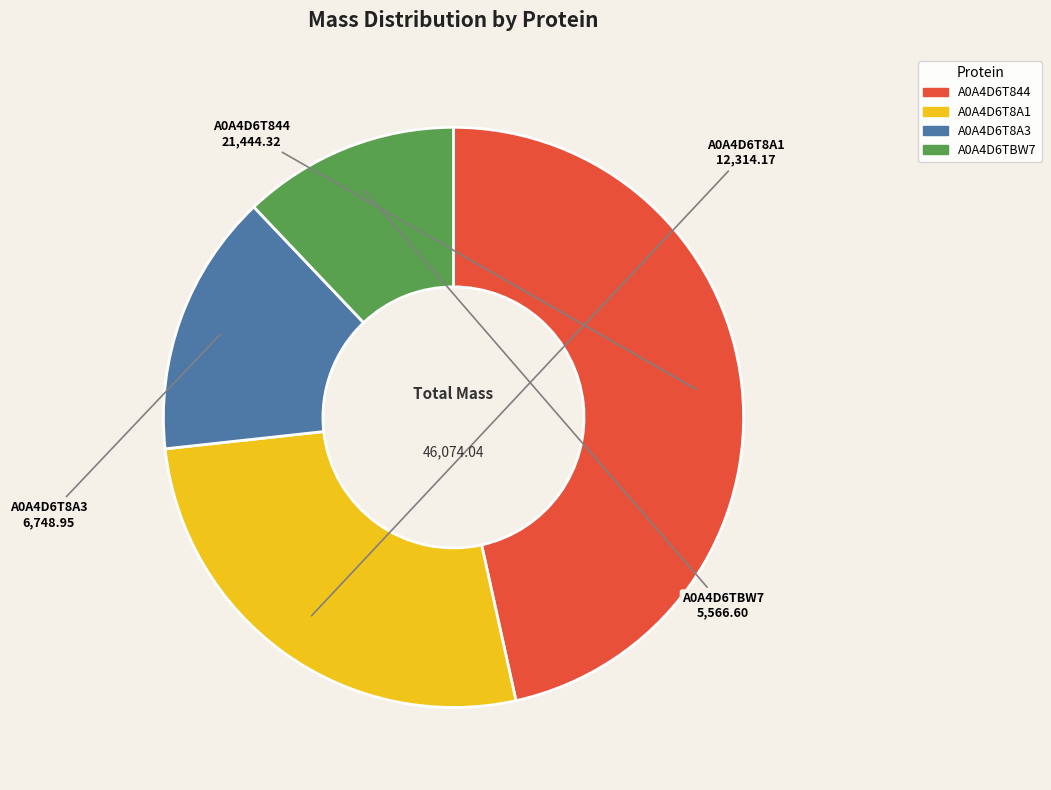

How many segments does this pie chart have?

4